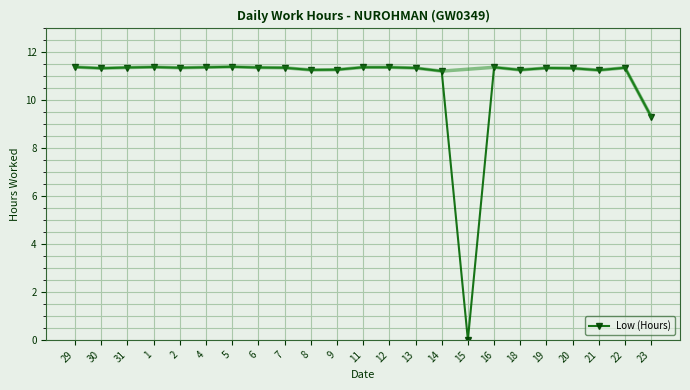

How many distinct data groups are displayed?

1